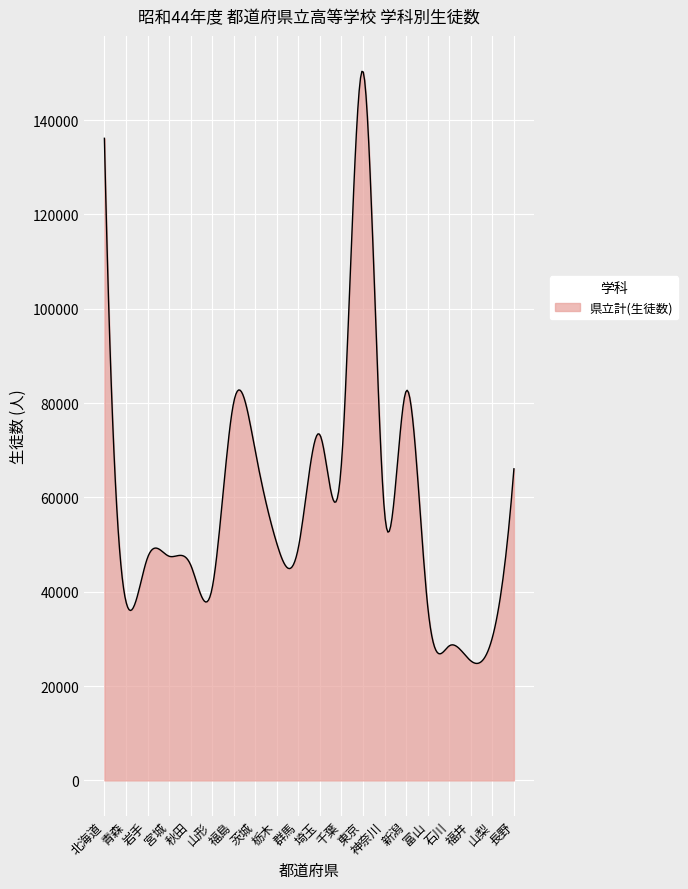

What is the maximum value shown in the chart?

150336.7